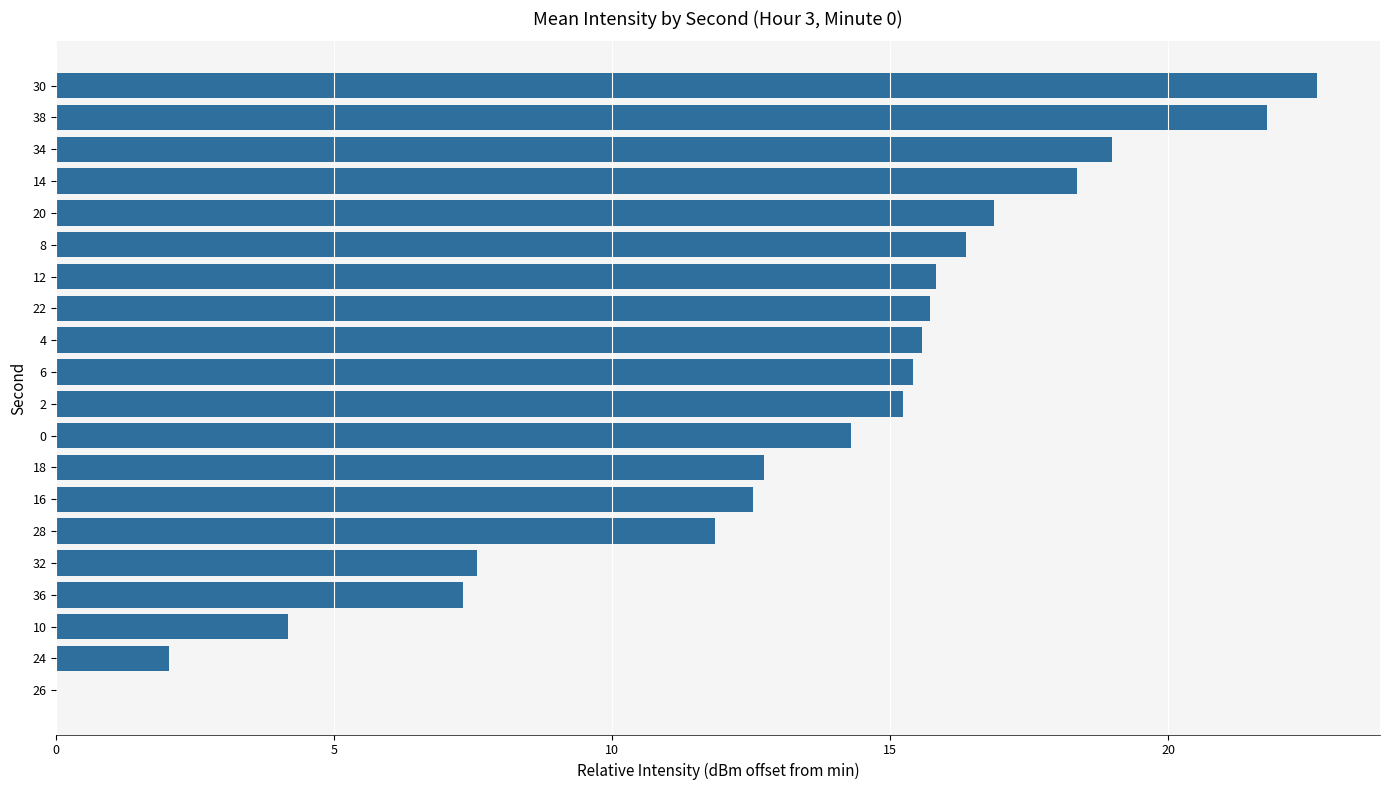

What is the sum of all values?

265.3